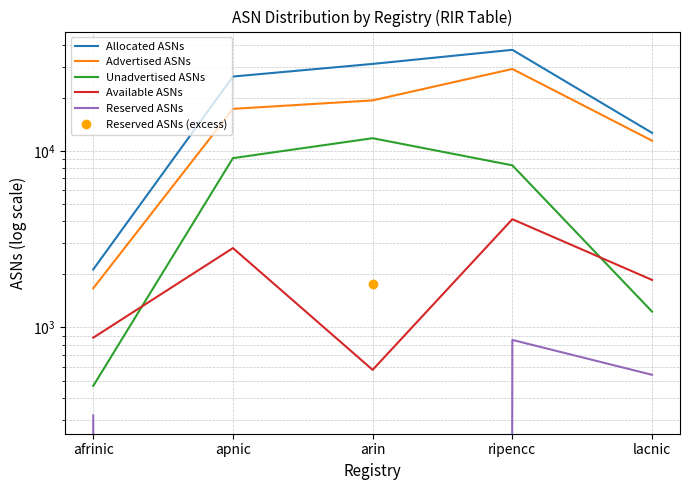

The Advertised ASNs series shows 17382 at apnic. True or false?

True